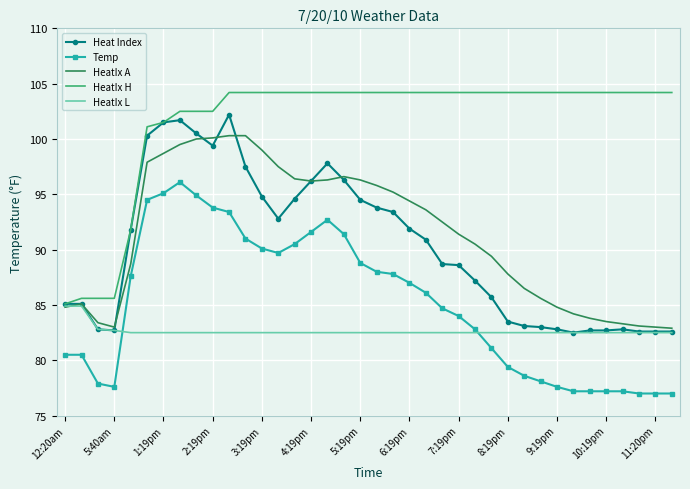

After their last crossing, which series has the higher values: HeatIx A or Heat Index?

HeatIx A